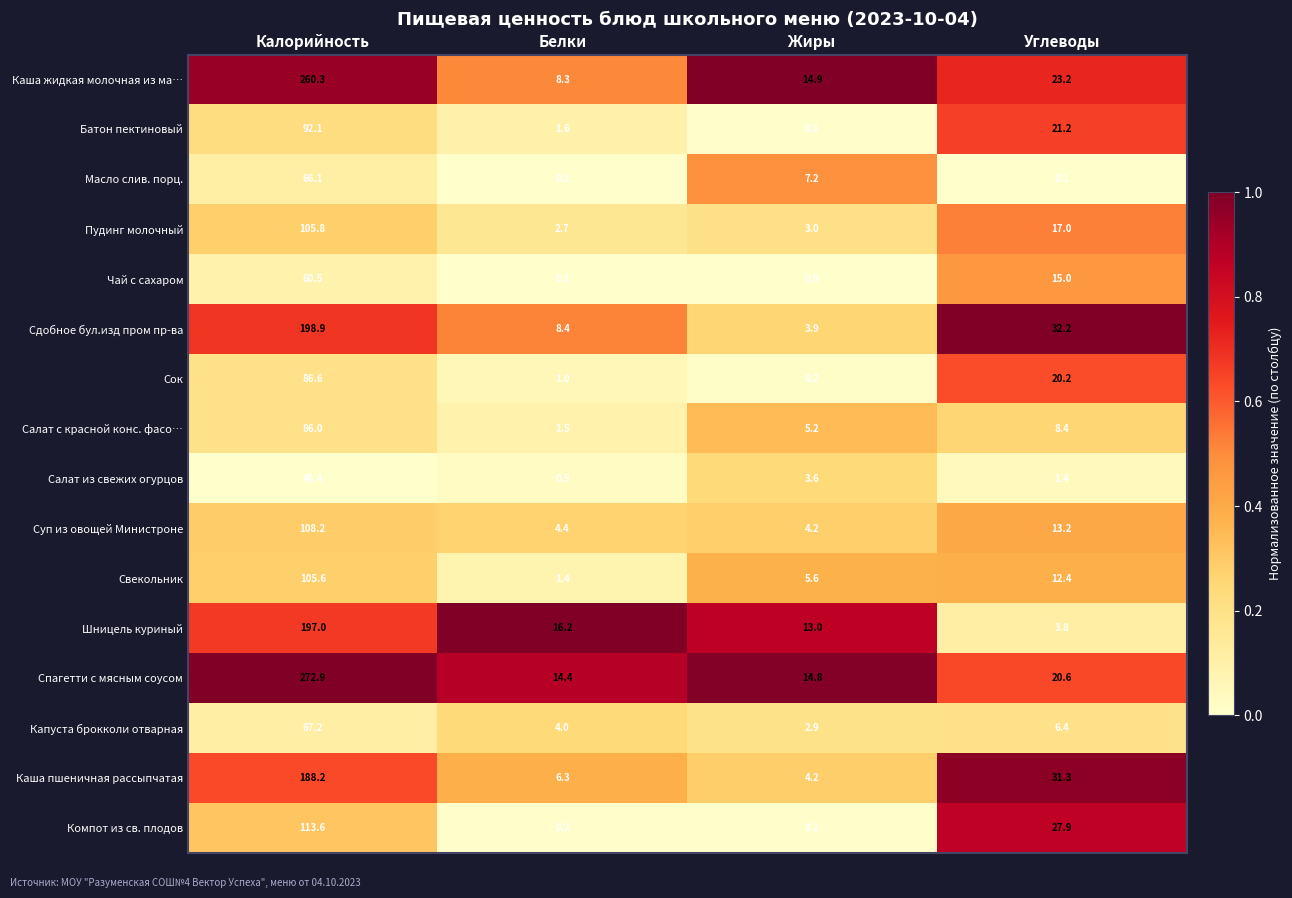

What is the sum of all Пудинг молочный values?

128.5